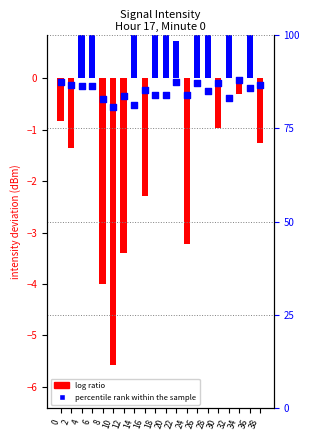

What are all the series names shown in the legend?

log ratio, percentile rank within the sample